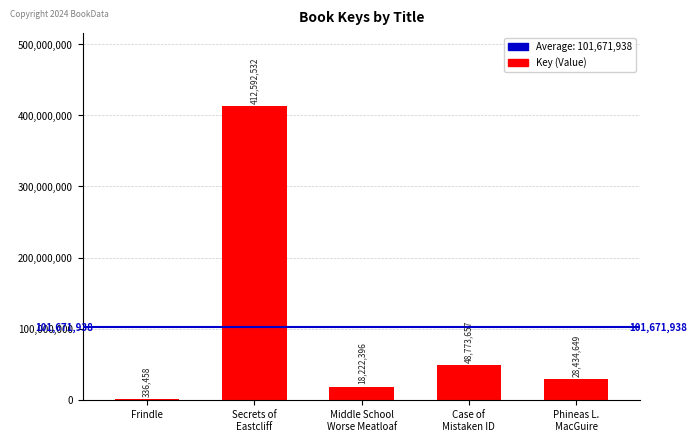

Are the bars horizontal?

No